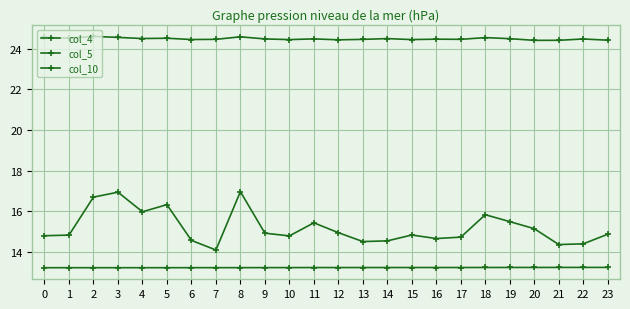

At how many categories does at least one series exceed 18?

24